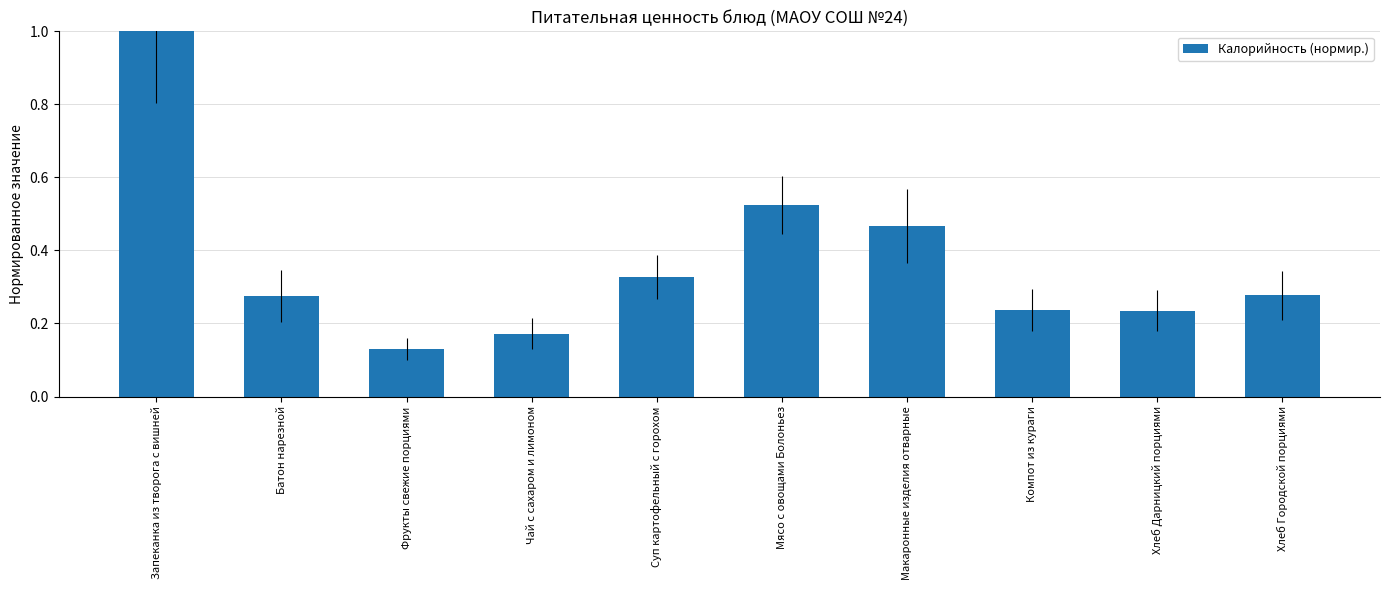

What is the label of the 1st bar from the left?

Запеканка из творога с вишней